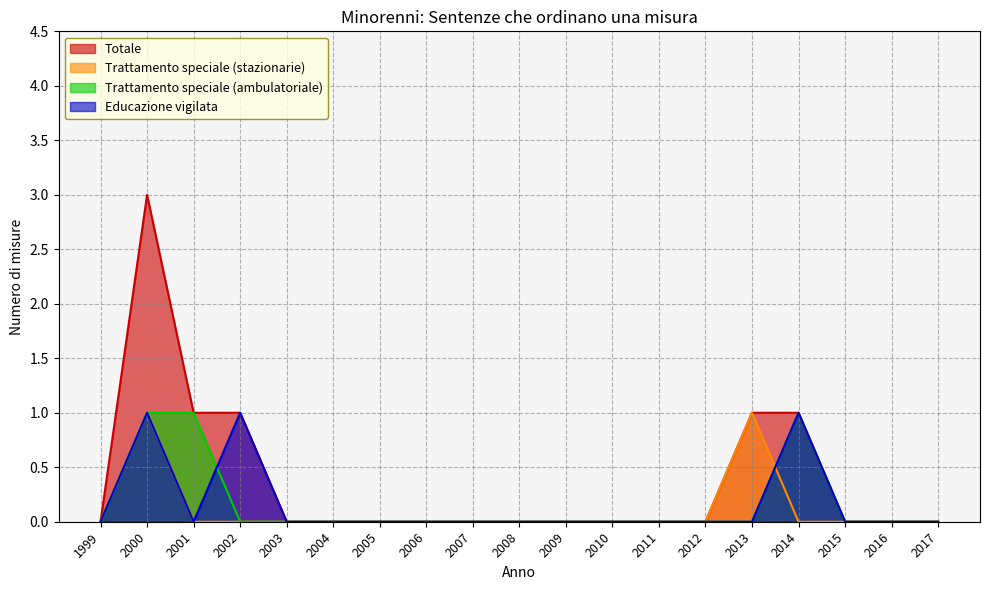

How many positive values does the Trattamento speciale (stazionarie) series have?

2